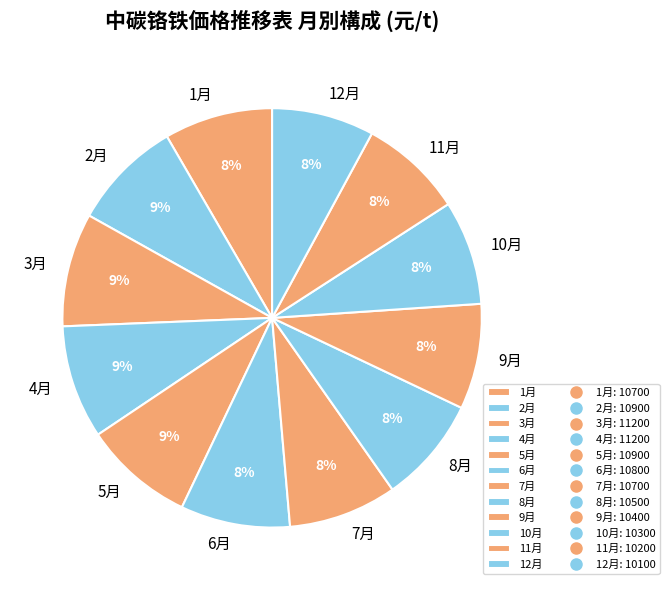

What is the ratio of the value at 9月 to the value at 6月?

1.0